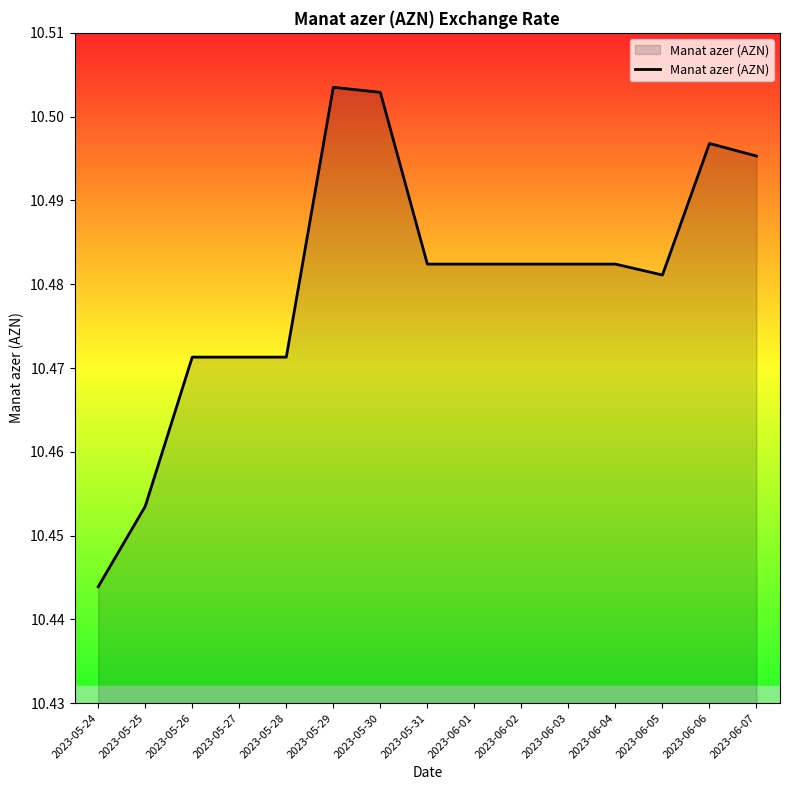

Is it true that the value at 2023-06-02 is 5.9?

False